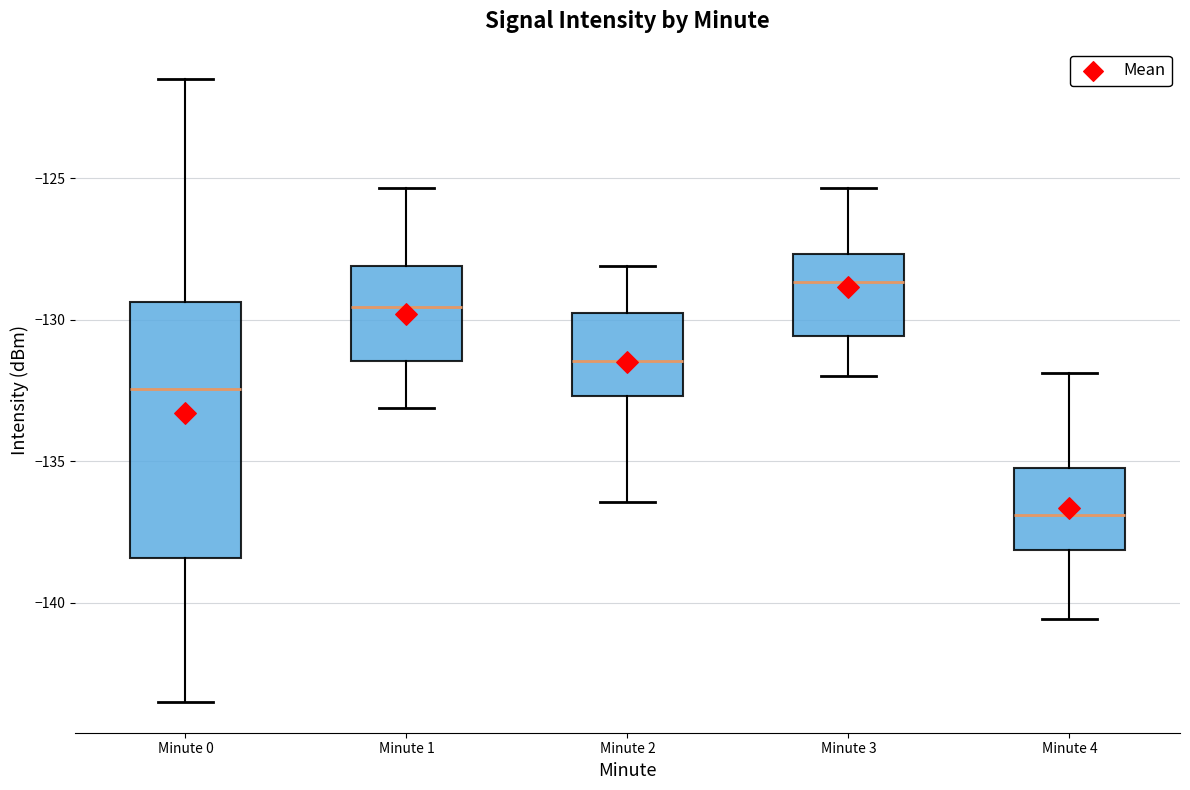

Which box has the highest median line?

Minute 3